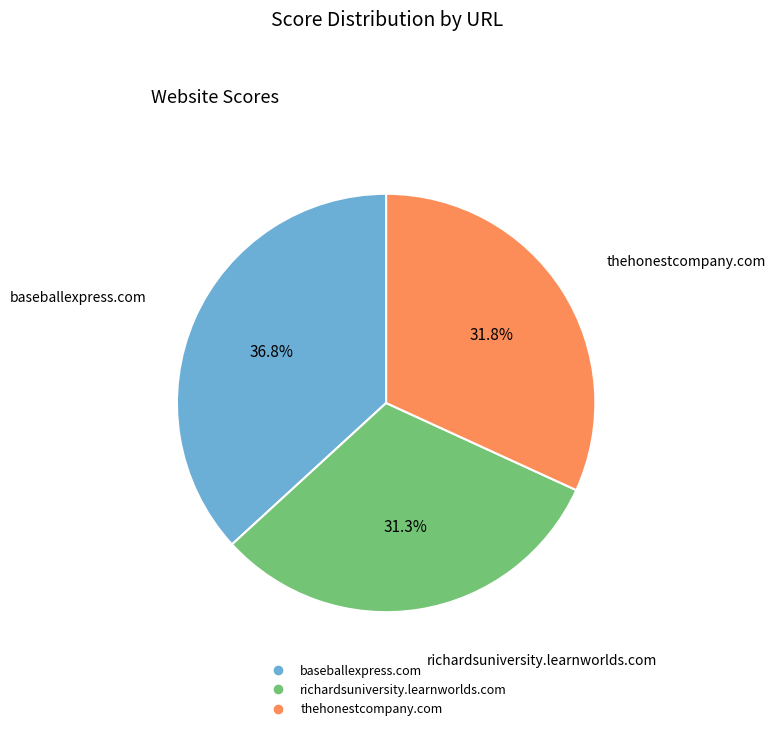

Is the sum of baseballexpress.com and richardsuniversity.learnworlds.com greater than half?

Yes